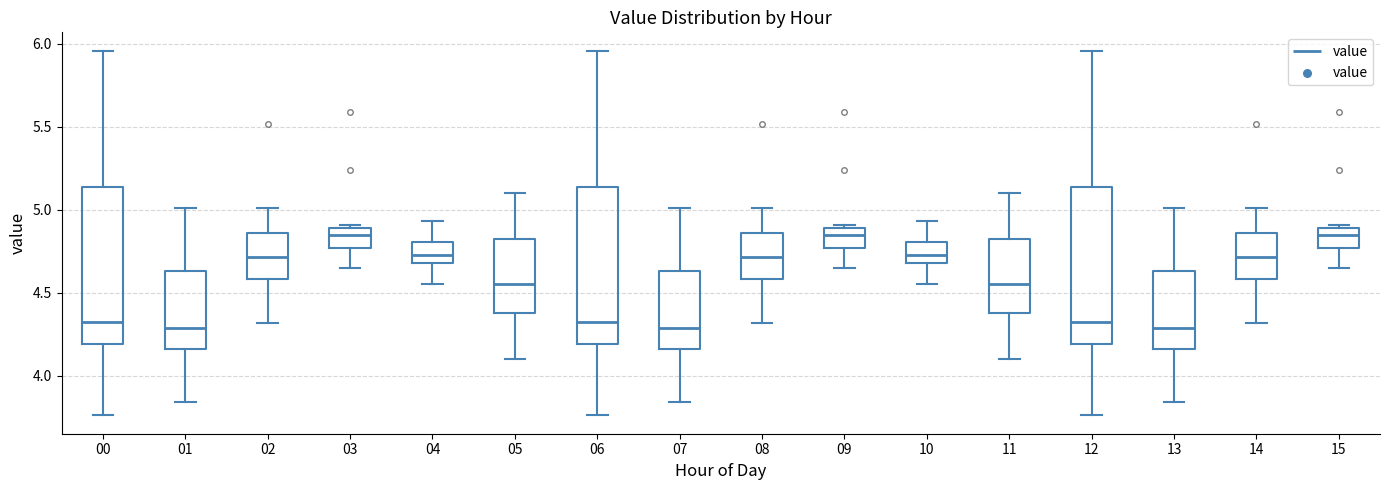

Reading left to right, read every box against the y-axis: the position of its median line, the range the box covers, and the ends of its whiskers. The values are not printed on the chart, so give them approximately, as read against the axis.

00: median 4.35, box 4.20 to 5.15, whiskers 3.75 to 5.95
01: median 4.30, box 4.15 to 4.65, whiskers 3.85 to 5.00
02: median 4.70, box 4.60 to 4.85, whiskers 4.30 to 5.00
03: median 4.85, box 4.75 to 4.90, whiskers 4.65 to 4.90 (just above the box's upper edge)
04: median 4.75, box 4.70 to 4.80, whiskers 4.55 to 4.95
05: median 4.55, box 4.40 to 4.85, whiskers 4.10 to 5.10
06: median 4.35, box 4.20 to 5.15, whiskers 3.75 to 5.95
07: median 4.30, box 4.15 to 4.65, whiskers 3.85 to 5.00
08: median 4.70, box 4.60 to 4.85, whiskers 4.30 to 5.00
09: median 4.85, box 4.75 to 4.90, whiskers 4.65 to 4.90 (just above the box's upper edge)
10: median 4.75, box 4.70 to 4.80, whiskers 4.55 to 4.95
11: median 4.55, box 4.40 to 4.85, whiskers 4.10 to 5.10
12: median 4.35, box 4.20 to 5.15, whiskers 3.75 to 5.95
13: median 4.30, box 4.15 to 4.65, whiskers 3.85 to 5.00
14: median 4.70, box 4.60 to 4.85, whiskers 4.30 to 5.00
15: median 4.85, box 4.75 to 4.90, whiskers 4.65 to 4.90 (just above the box's upper edge)